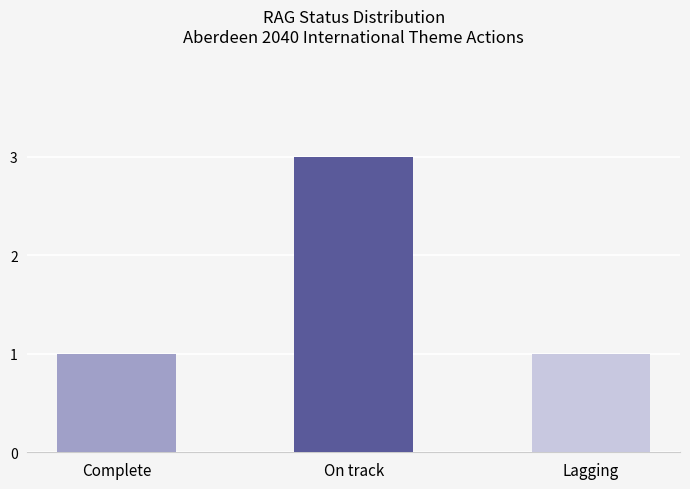

Count the number of data series in this chart.

1